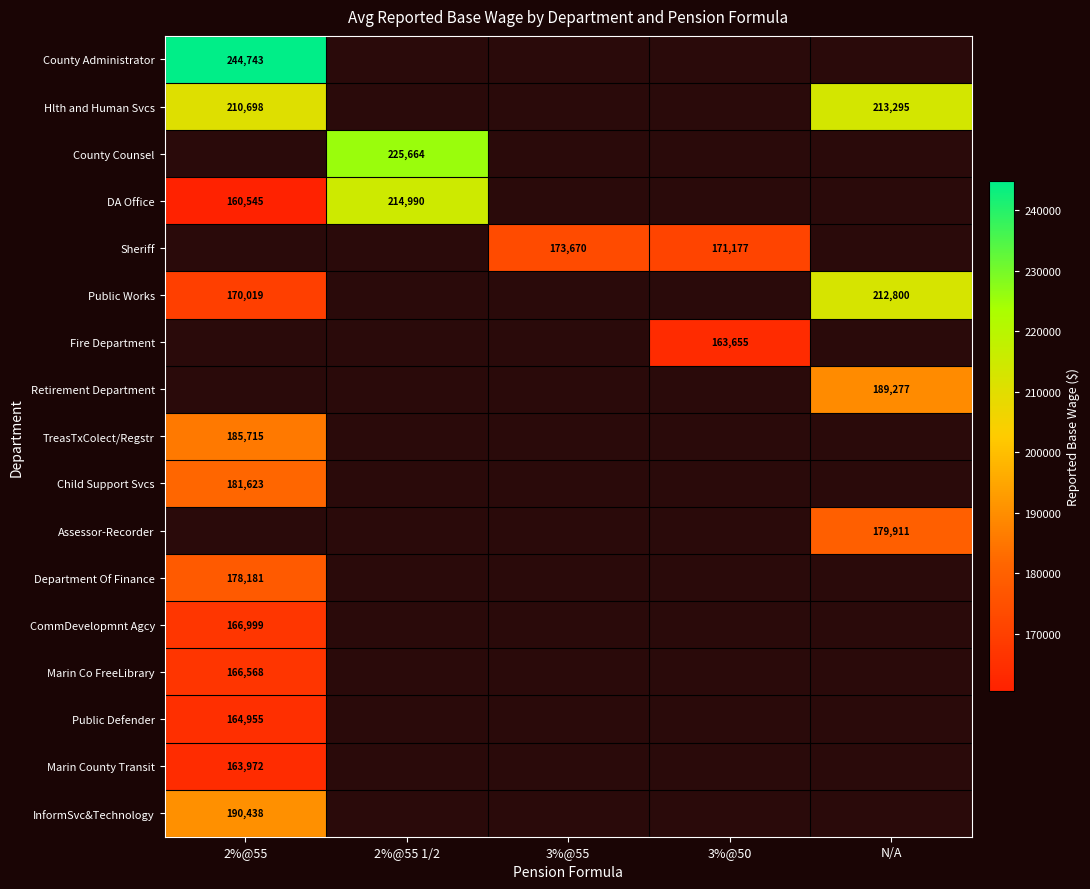

True or false: TreasTxColect/Regstr has a value of 185715 at 2%@55.

True